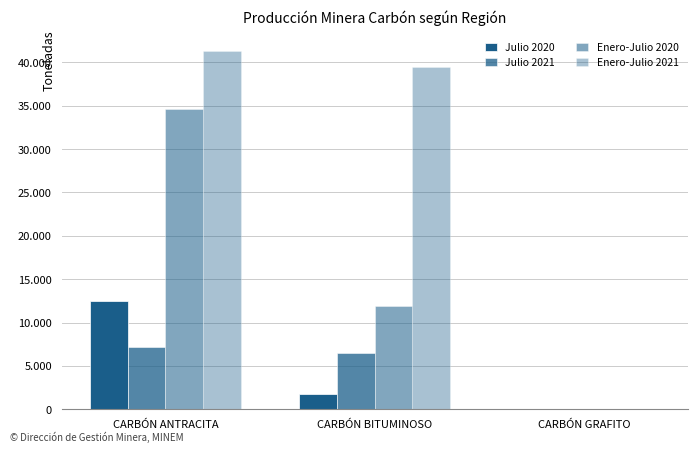

Are the bars horizontal?

No